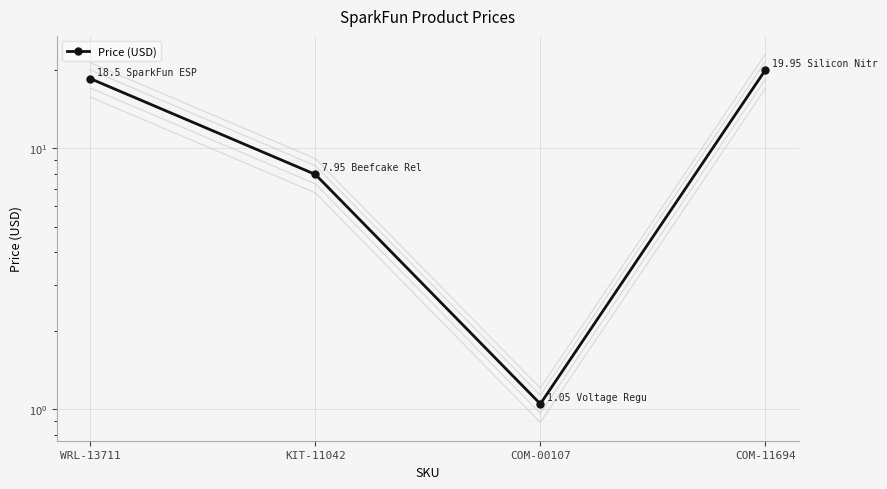

How many values are below 18?

2